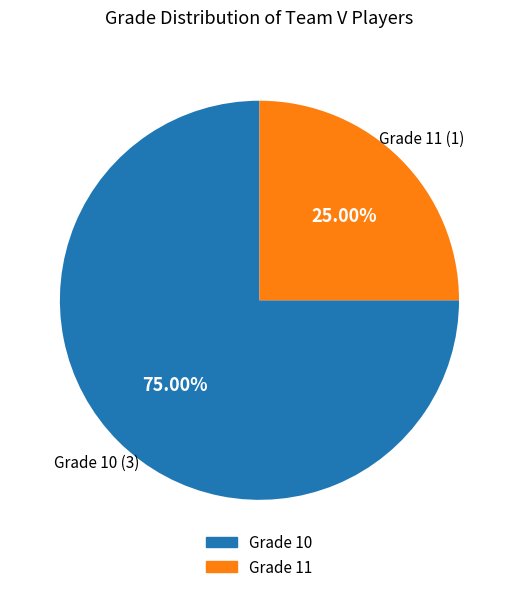

Is there a majority slice in this chart?

Yes